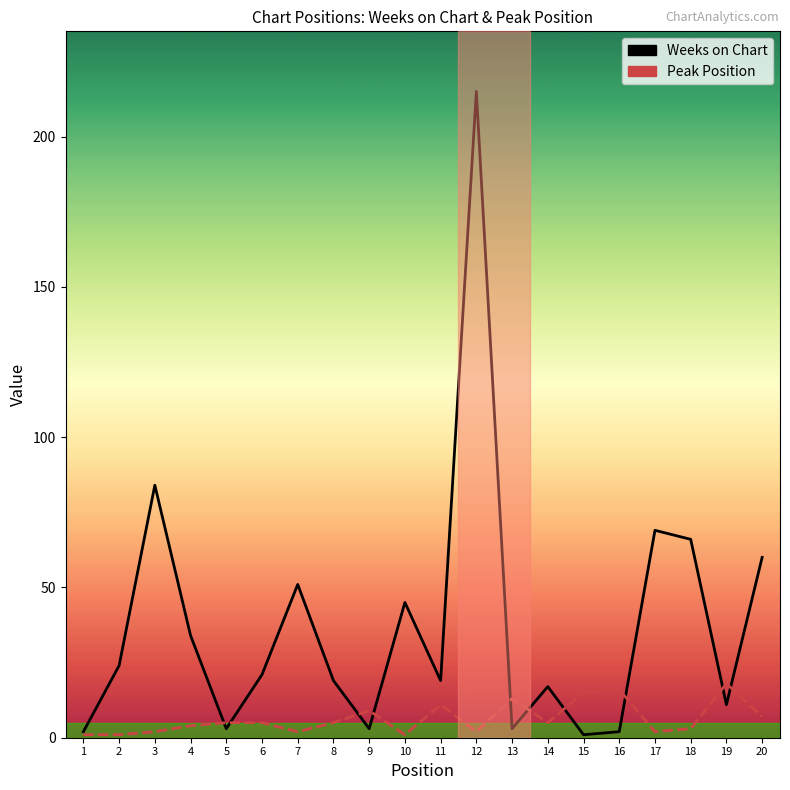

At how many categories does at least one series exceed 15?

15